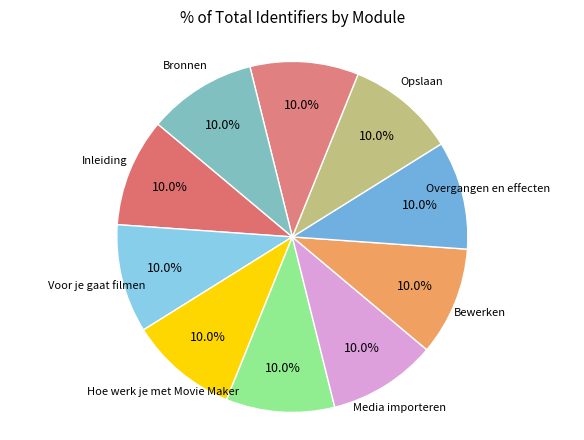

Does Overgangen en effecten represent more than half of the total?

No